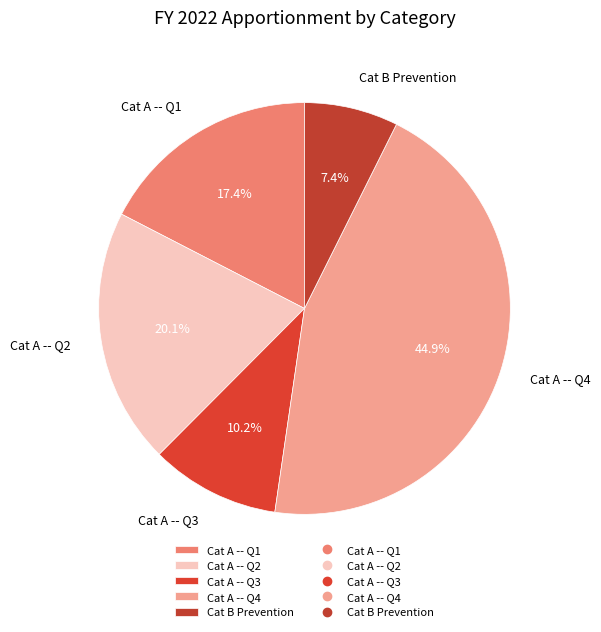

How many segments does this pie chart have?

5